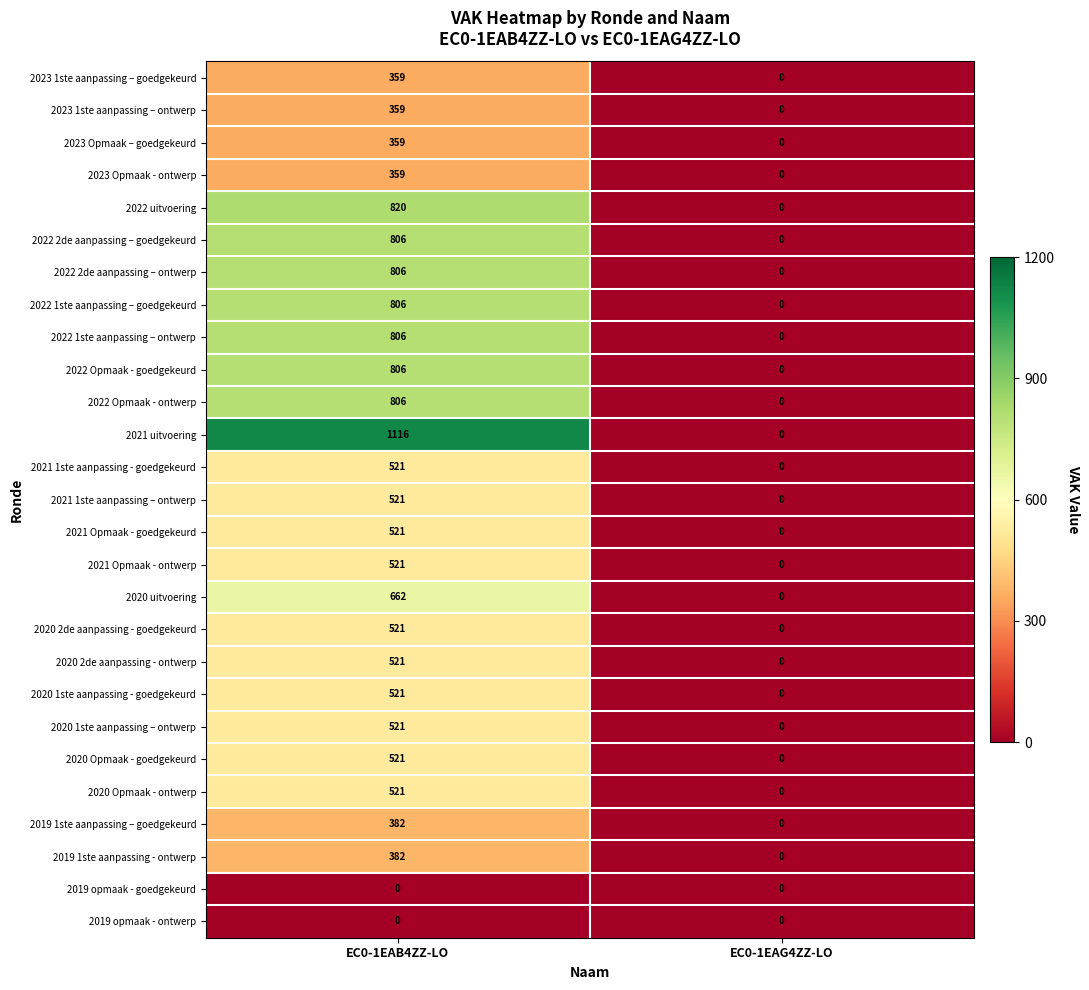

What is the sum of all 2022 Opmaak - ontwerp values?

806